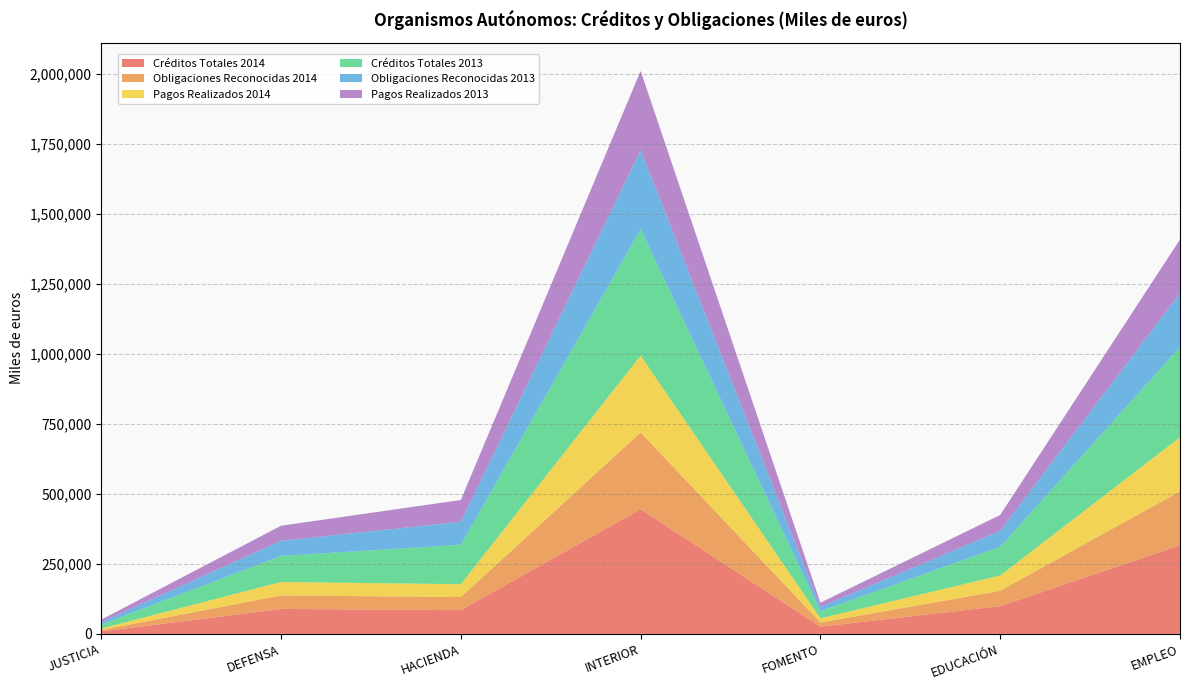

Reading left to right, list all the values displayed in this chart.

Créditos Totales 2014: 8880	89297	84887	445446	25890	99111	316581
Obligaciones Reconocidas 2014: 5166	48204	46731	274330	14924	54742	192906
Pagos Realizados 2014: 5165	47999	45944	274304	14924	54740	192899
Créditos Totales 2013: 14276	92988	140701	451625	25496	102722	322696
Obligaciones Reconocidas 2013: 8757	54082	82152	282701	15361	56829	191969
Pagos Realizados 2013: 8756	53863	78036	282693	14888	56825	191958